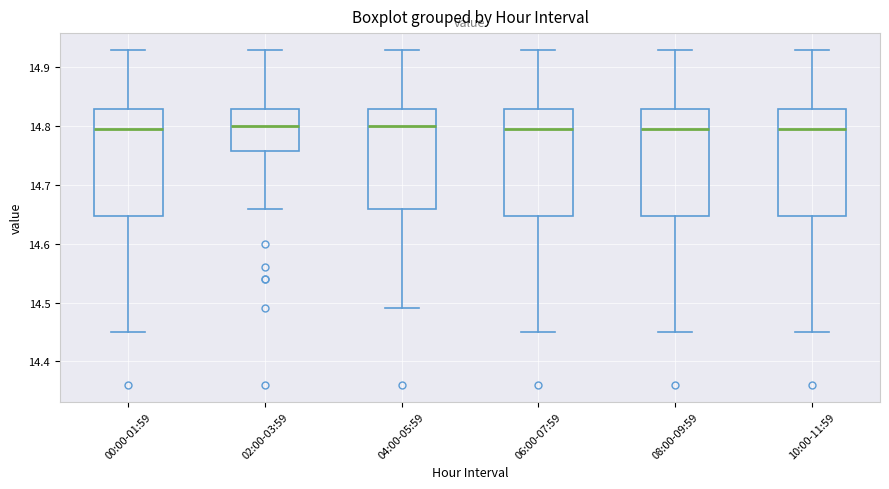

Reading left to right, transcribe this box plot: for each box, give where its median line is, the range the box spans, and where its two whiskers end, as read against the y-axis. The values are not printed on the chart, so give them approximately, as read against the axis.

00:00-01:59: median 14.80, box 14.65 to 14.83, whiskers 14.45 to 14.93
02:00-03:59: median 14.80, box 14.76 to 14.83, whiskers 14.66 to 14.93
04:00-05:59: median 14.80, box 14.66 to 14.83, whiskers 14.49 to 14.93
06:00-07:59: median 14.80, box 14.65 to 14.83, whiskers 14.45 to 14.93
08:00-09:59: median 14.80, box 14.65 to 14.83, whiskers 14.45 to 14.93
10:00-11:59: median 14.80, box 14.65 to 14.83, whiskers 14.45 to 14.93